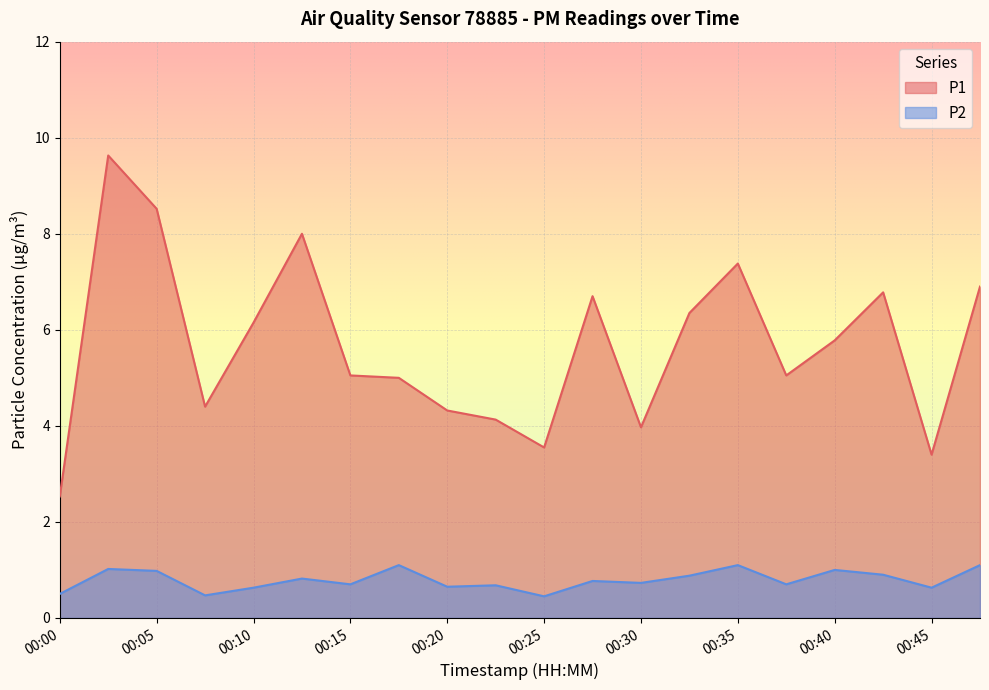

Is the value of P2 at 00:10 greater than the value of P1 at 00:00?

No